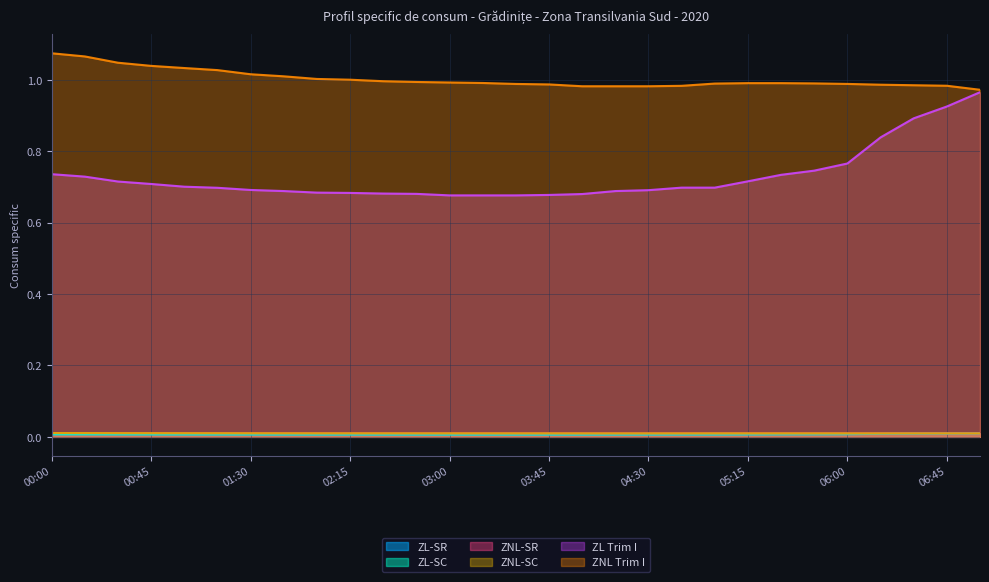

At which category does the chart reach its peak across all series?

00:00